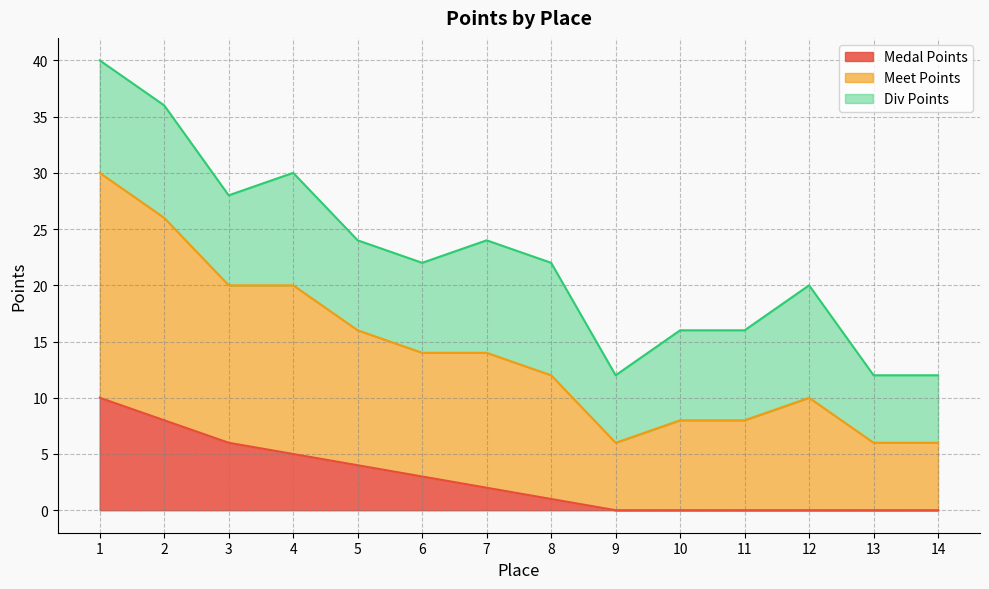

List the labels in order of Meet Points value, smallest first.

9, 13, 14, 10, 11, 12, 6, 8, 5, 7, 3, 4, 2, 1